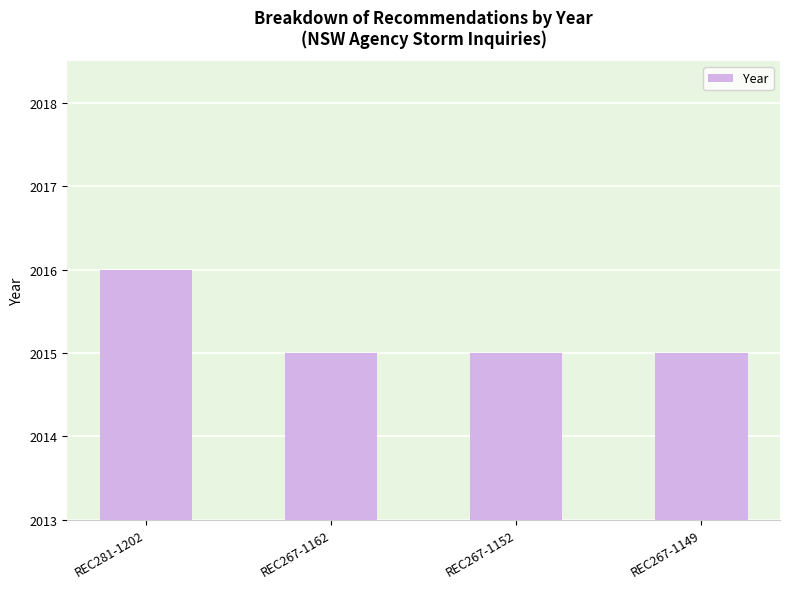

Are the bars horizontal?

No